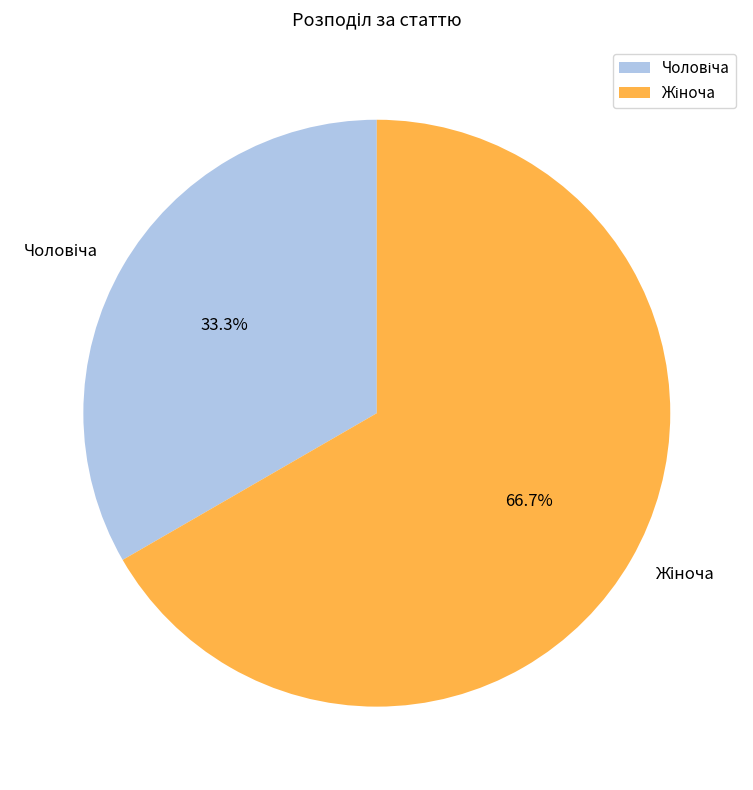

Does any single category account for the majority?

Yes